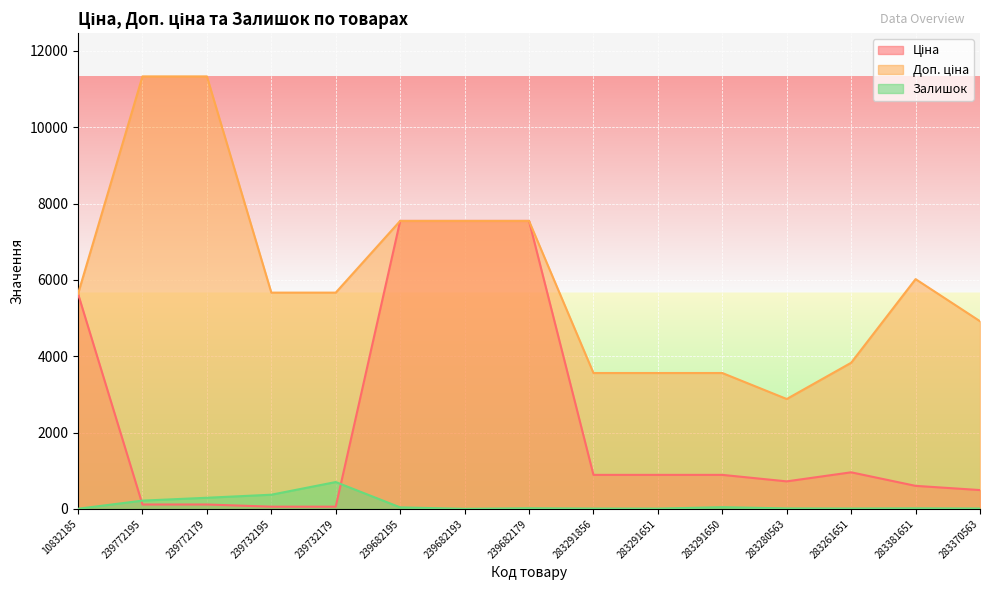

In Ціна, how many points are higher than both neighbors (excluding endpoints)?

1